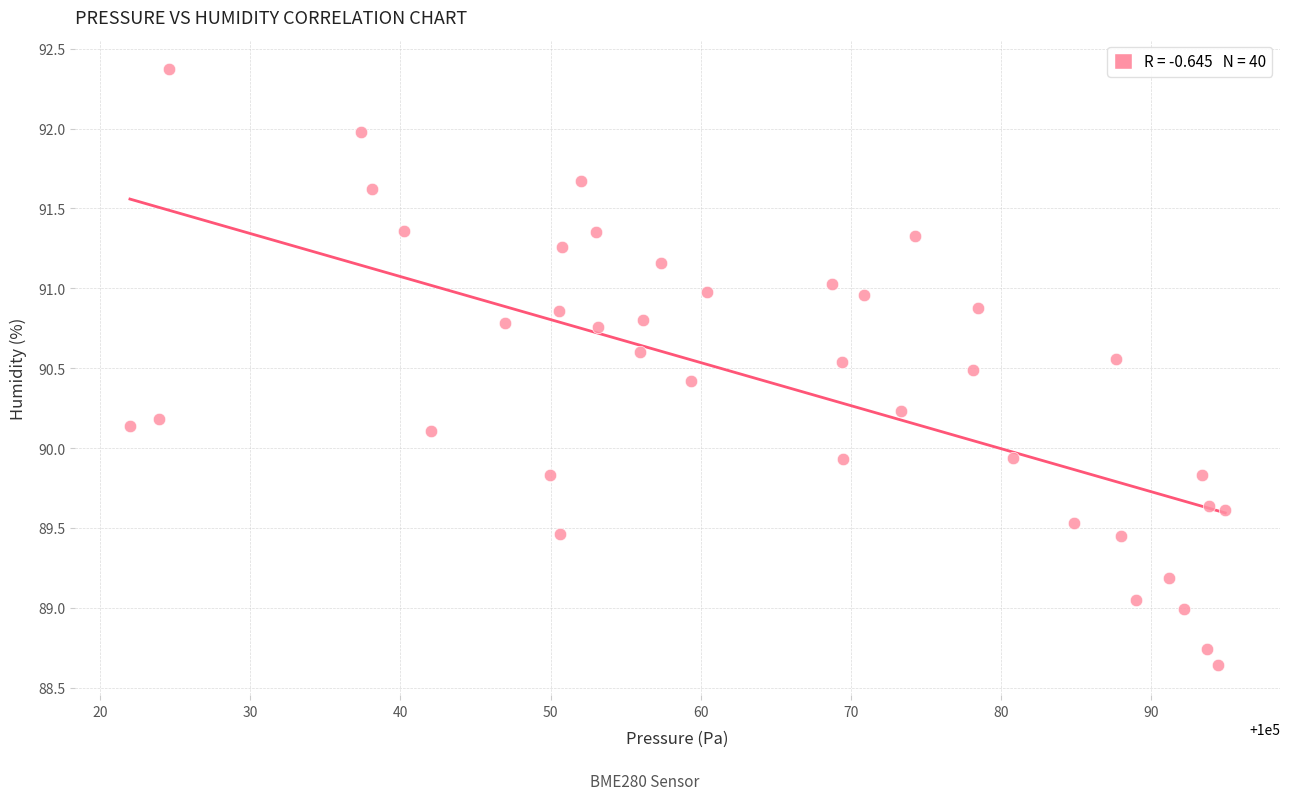

What is the range of X values (max minus min)?

73.0